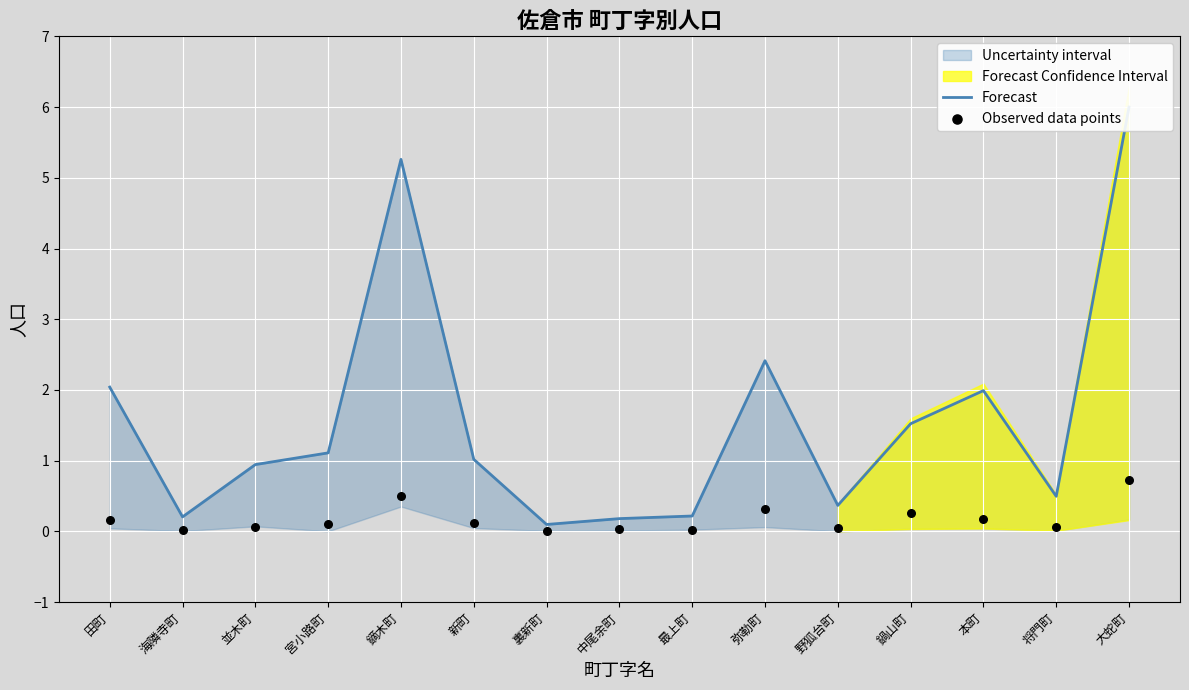

Which series has the widest spread of Y values?

Forecast